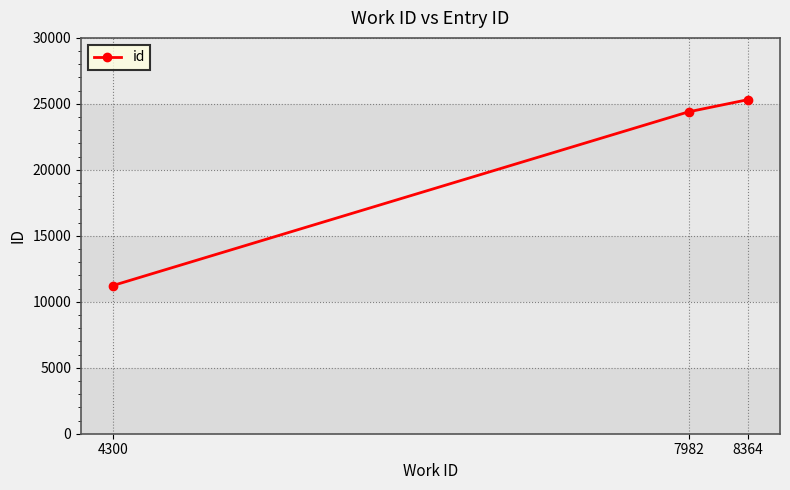

What is the average value?

20316